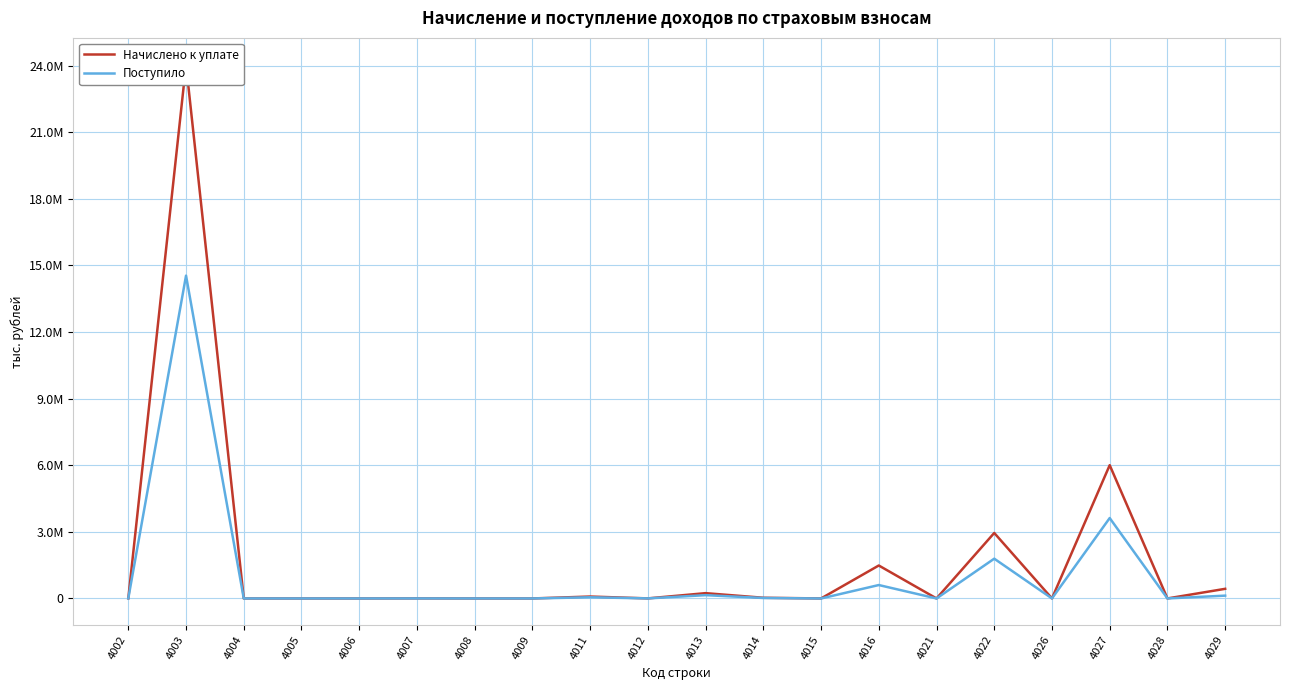

Where does the Поступило series first go above 2721?

4002